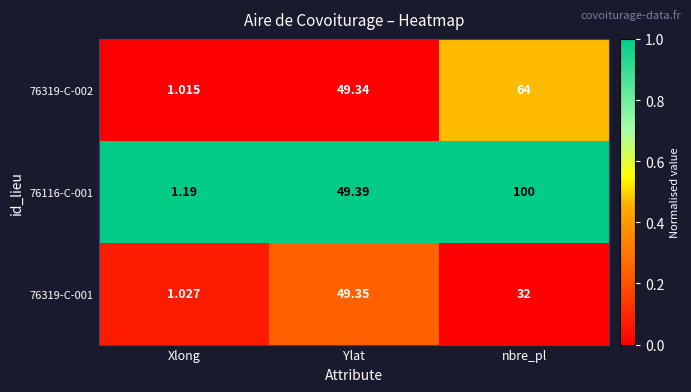

At which category is the sum across all series the highest?

nbre_pl